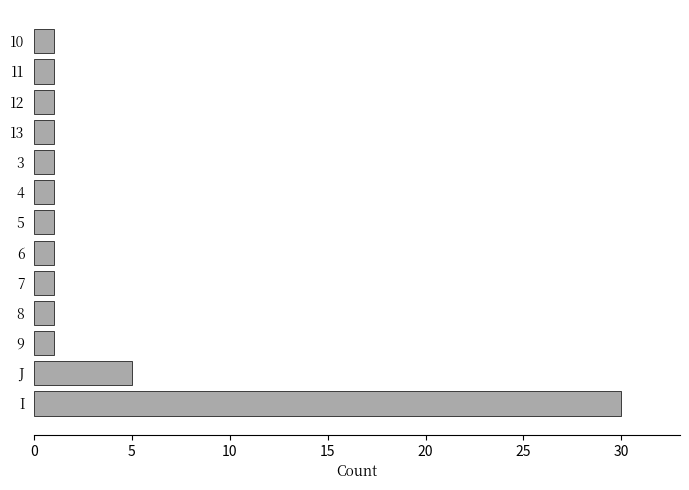

What is the difference between the second highest and minimum values?

4